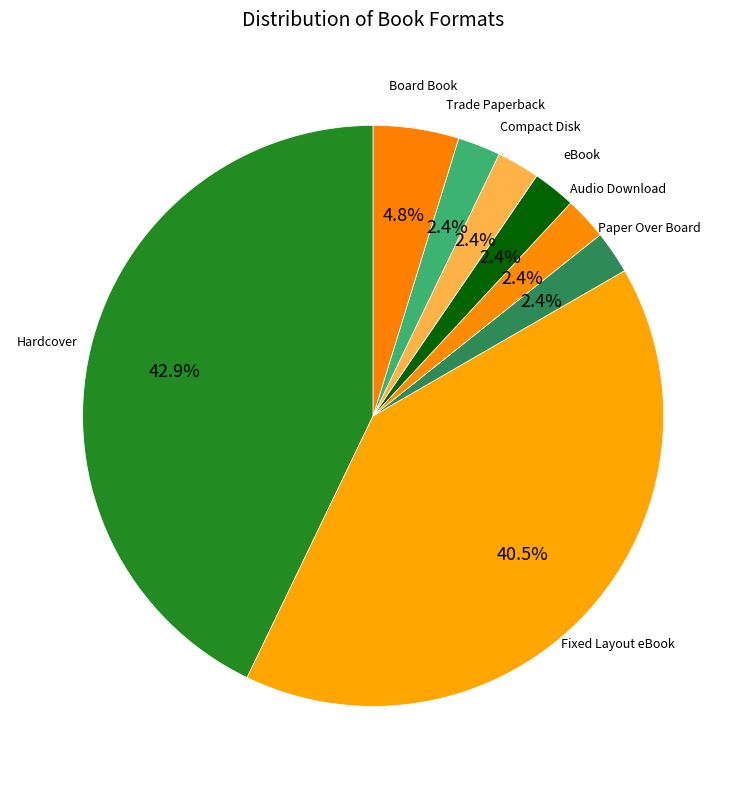

Approximately how many times larger is the value at Fixed Layout eBook compared to Hardcover?

0.9